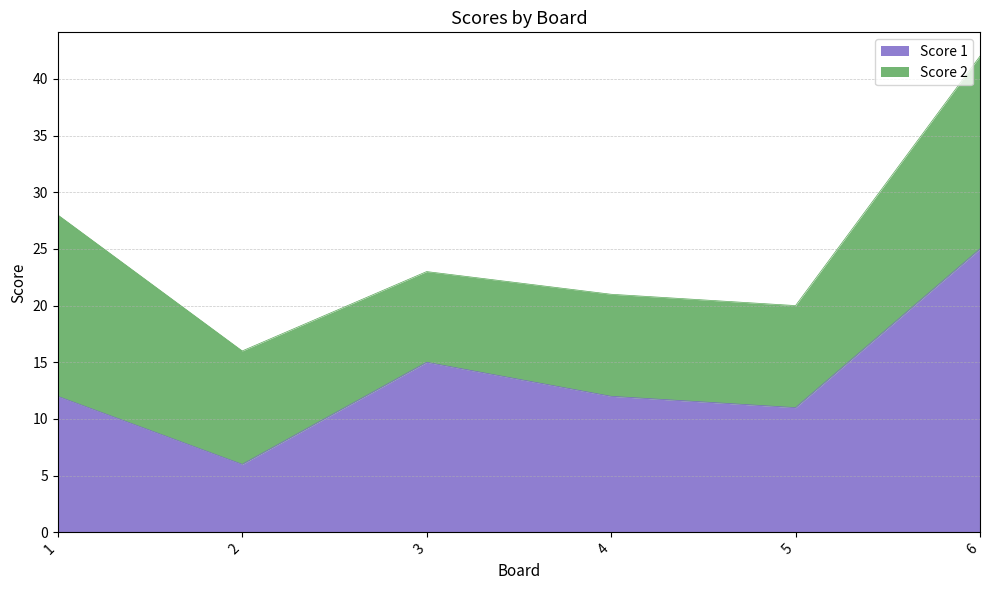

What is the ratio of the value at 5 to the value at 2?

1.8